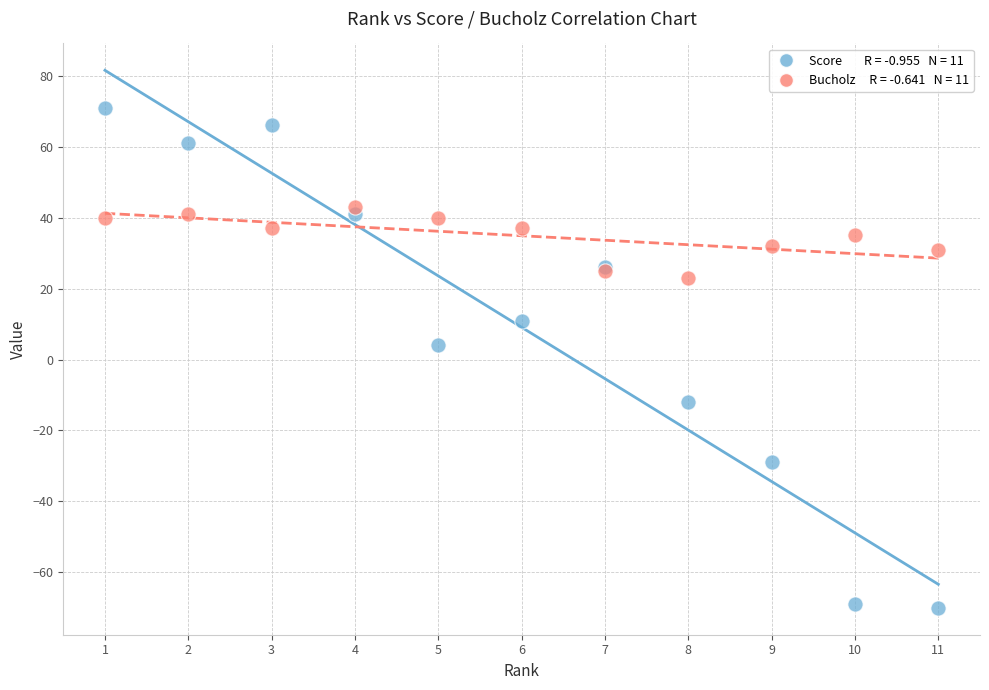

Across all series, what Y value is closest to 0?

4